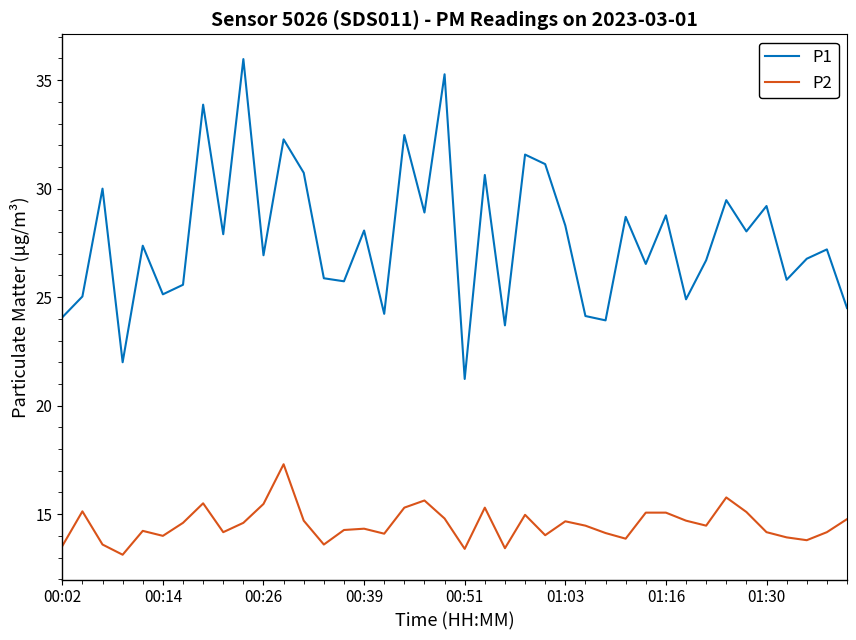

List the series in order of their peak value, lowest first.

P2, P1